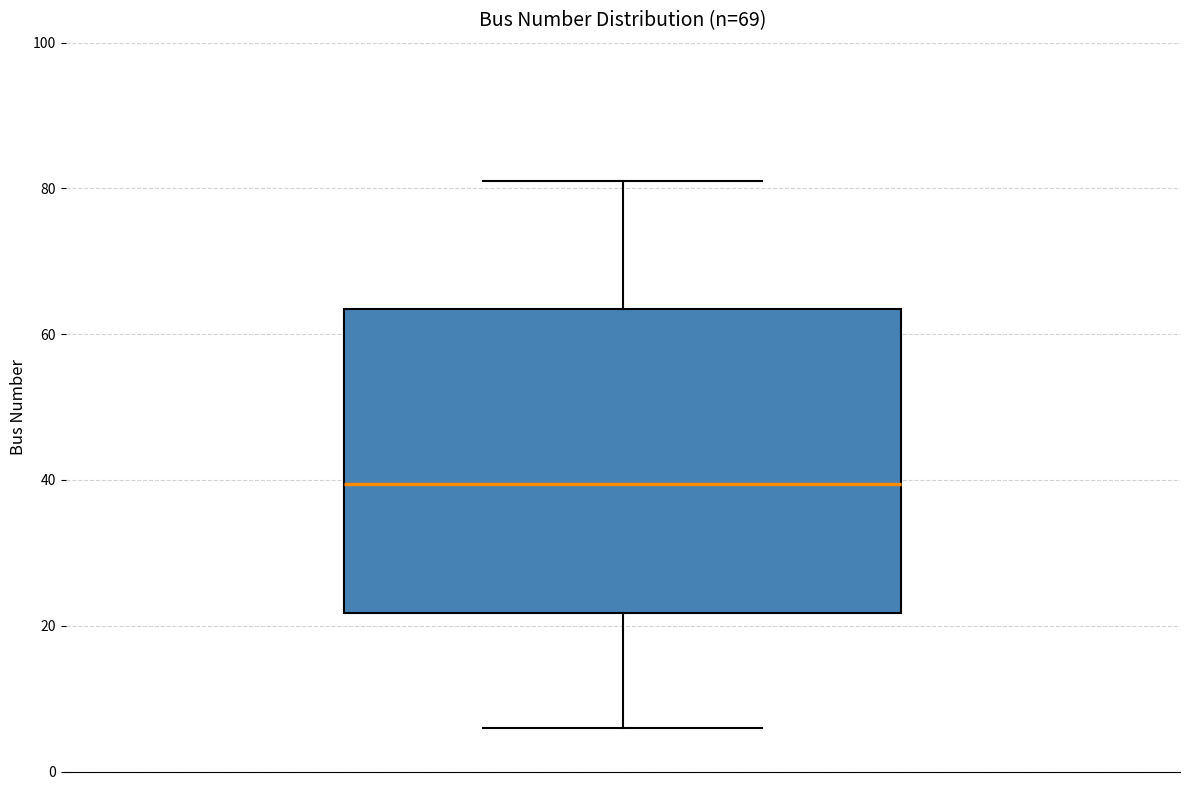

Where does the upper whisker of the box end on the y-axis? The values are not printed on the chart, so give them approximately, as read against the axis.

82